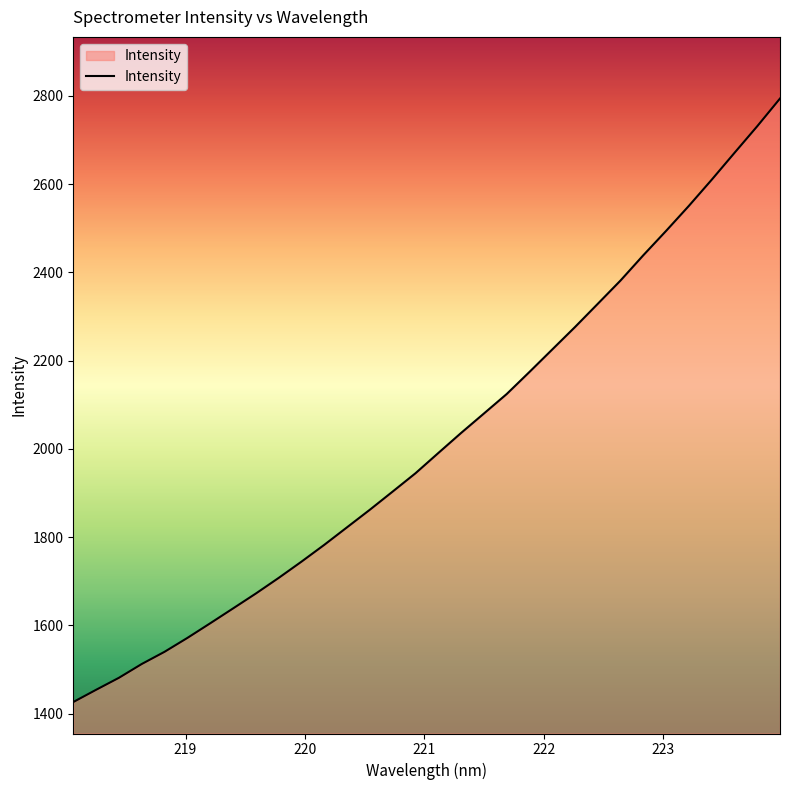

What is the greatest value displayed?

2794.1